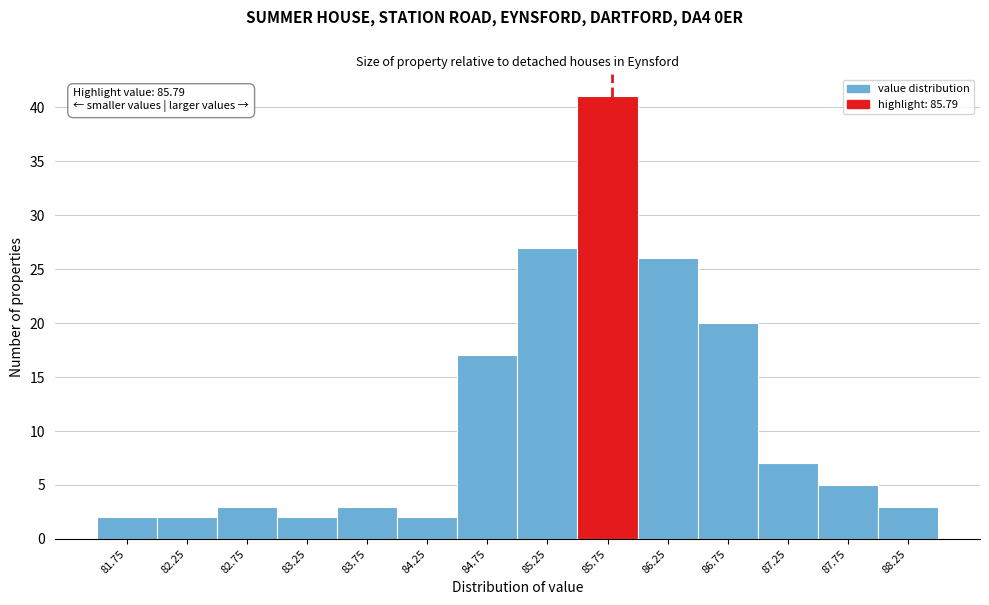

Over which range of the x-axis is the bar tallest?

85.5 to 86.0